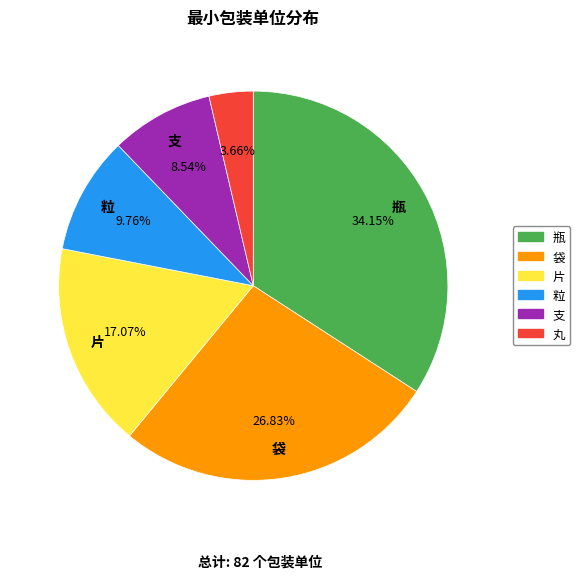

To the nearest percent, what is the difference between the 瓶 and 片 slice percentages?

17%